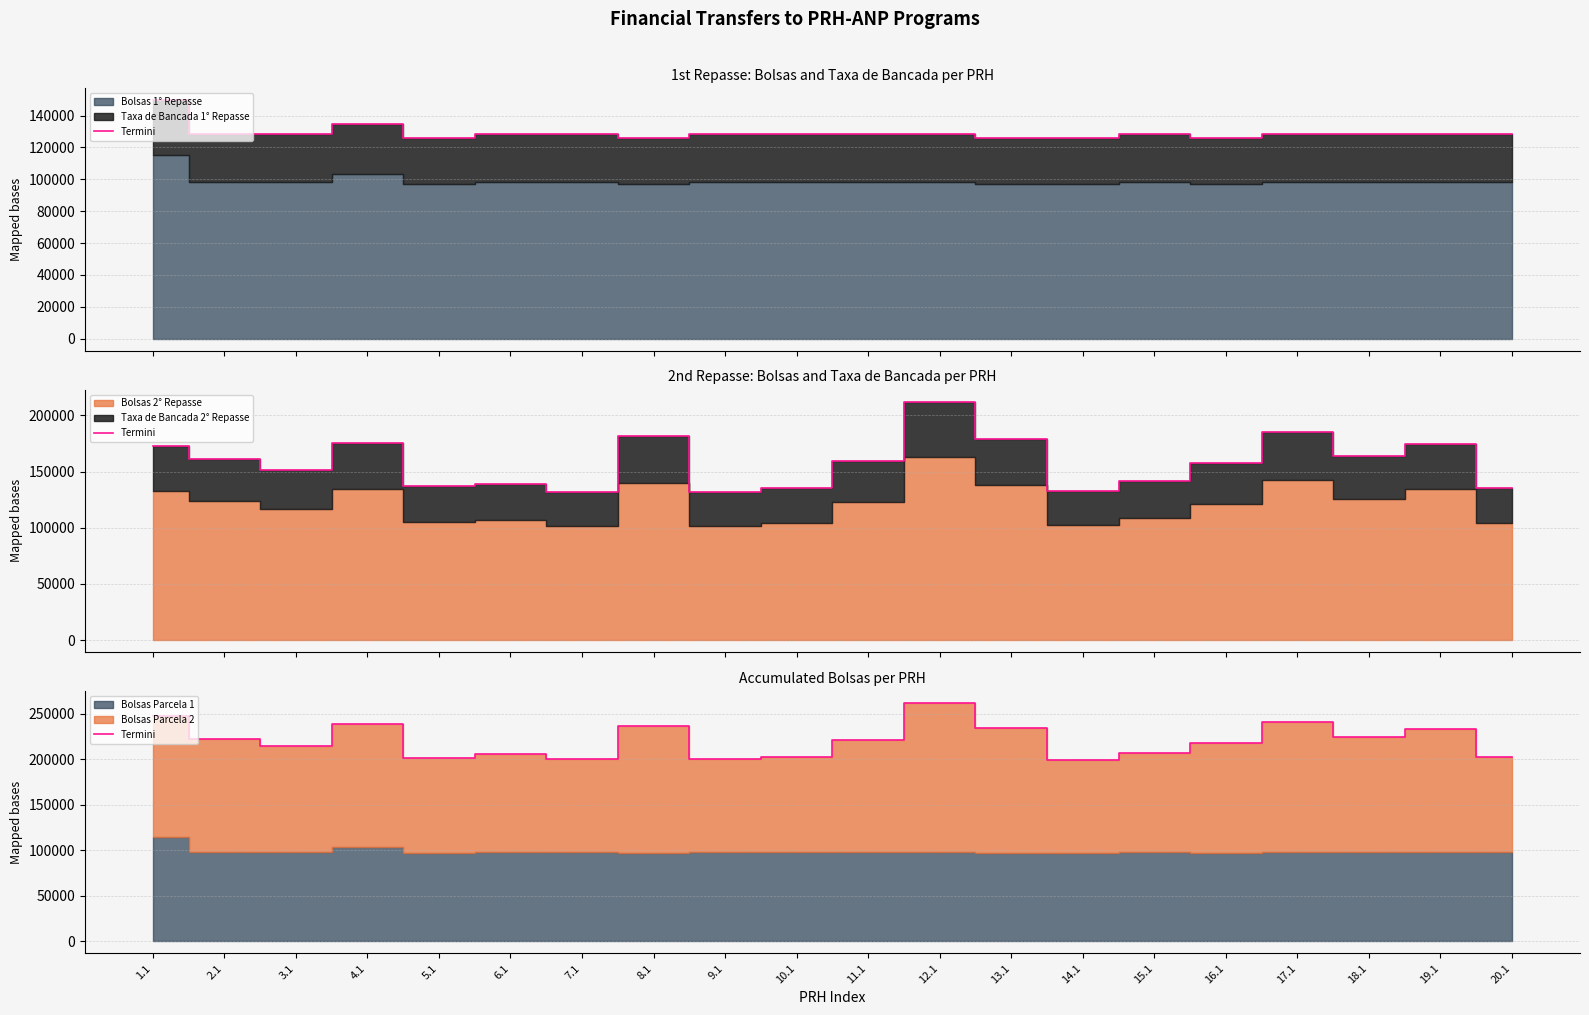

What is the difference between the maximum and second lowest values?

61870